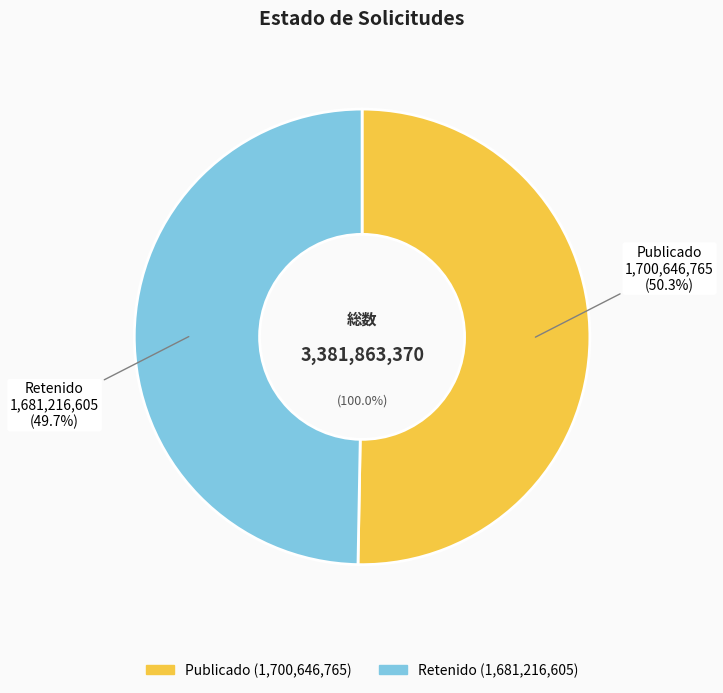

What is the smallest slice in the pie chart?

RET